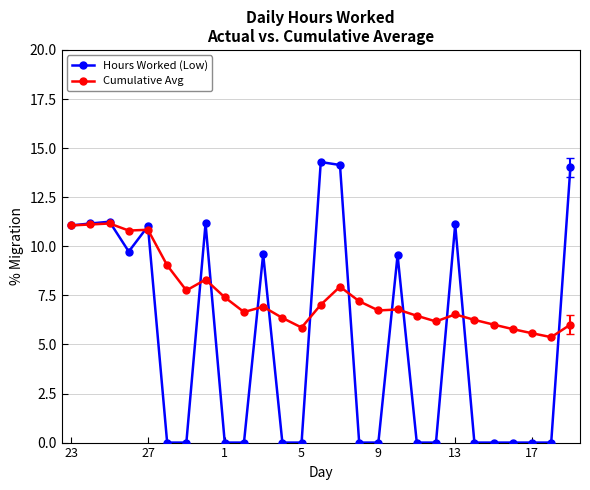

How many distinct data groups are displayed?

2